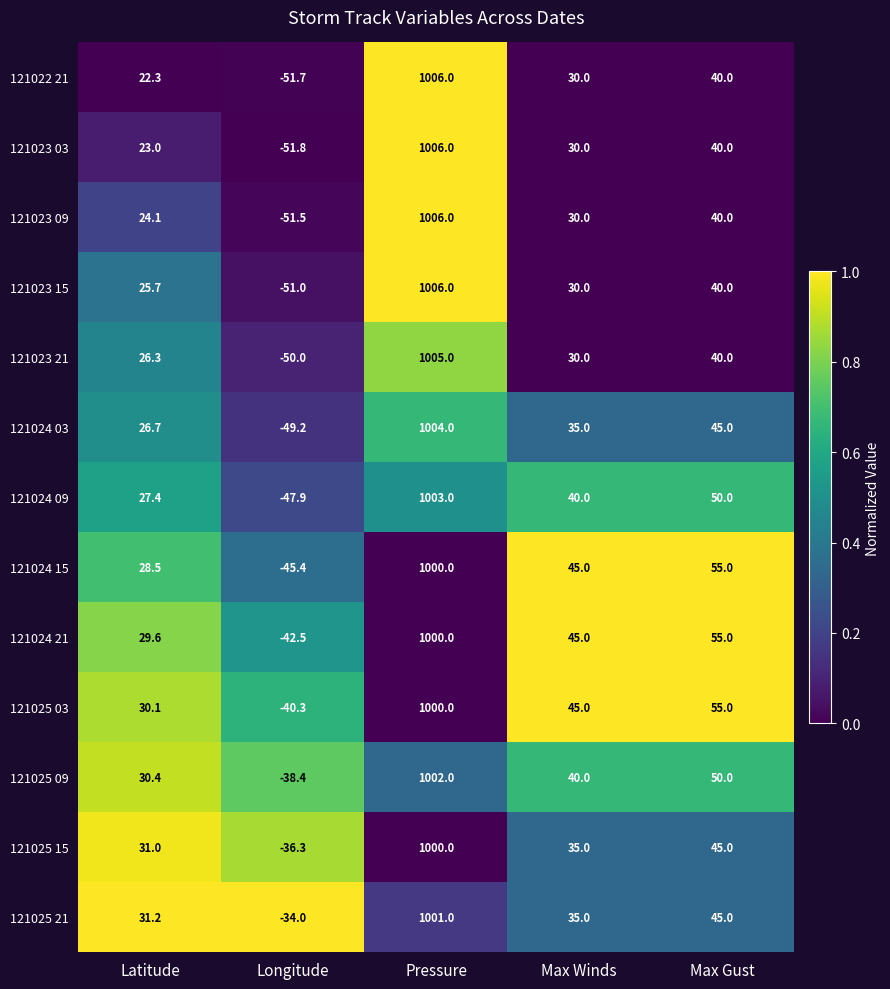

What is the difference between the second highest and second lowest values in the 121023 15 series?

14.3